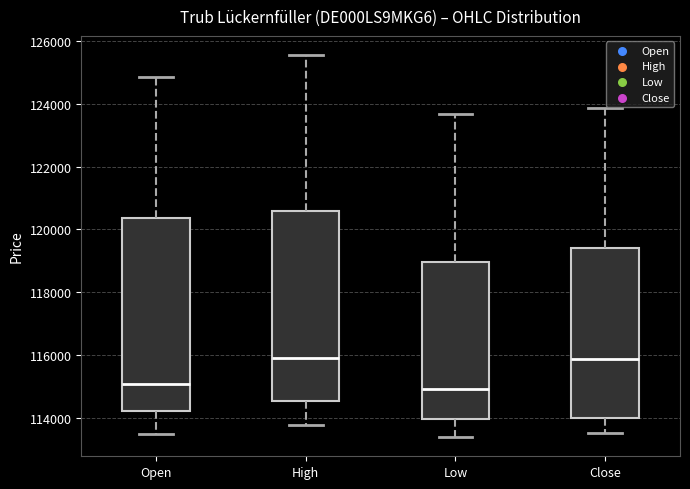

Where is the upper edge of the box for Close on the y-axis? The values are not printed on the chart, so give them approximately, as read against the axis.

119400